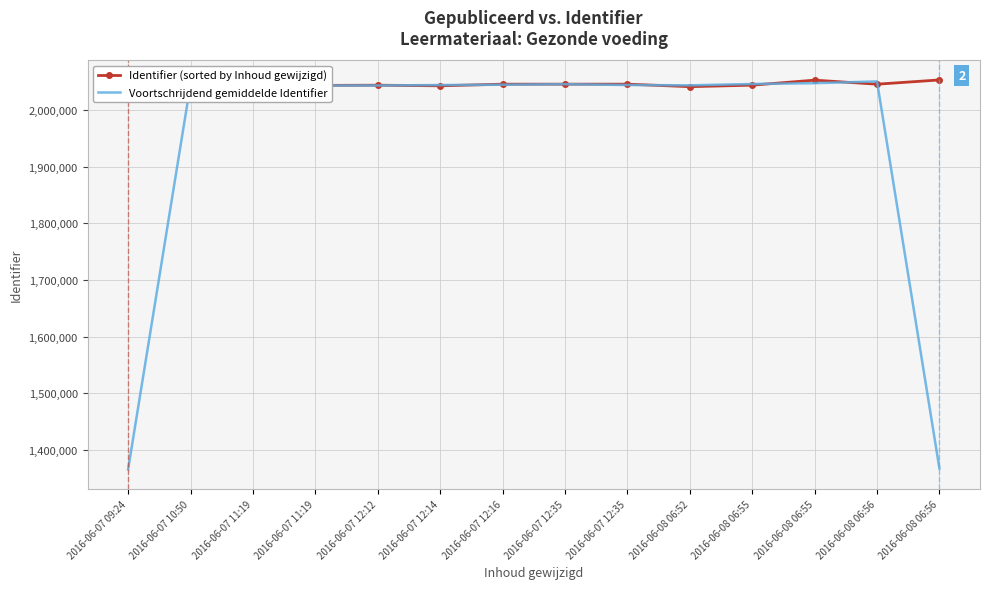

Is it true that Voortschrijdend gemiddelde Identifier equals 2051136.7 at 2016-06-08 06:56?

True